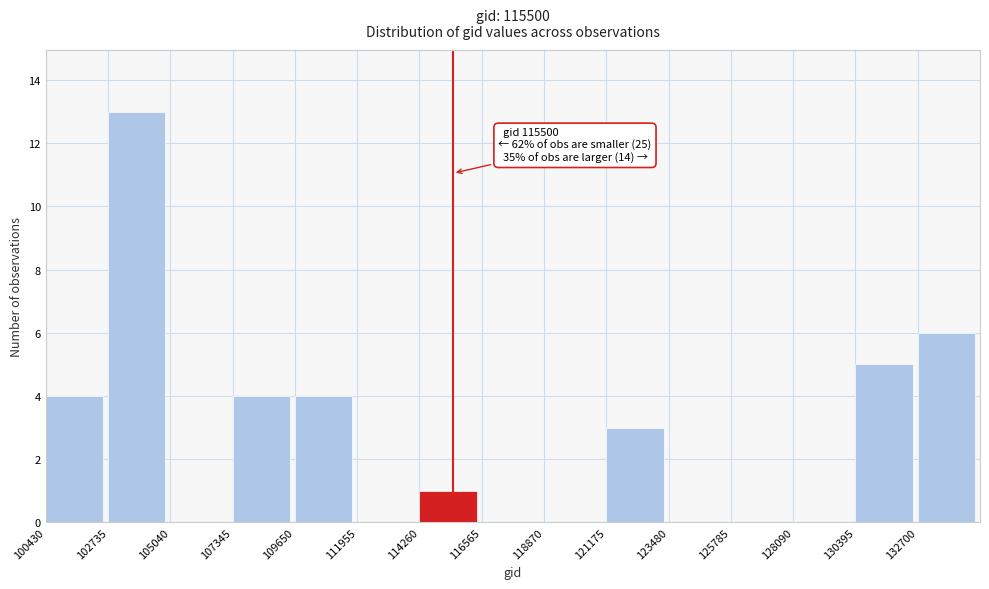

Over which range of the x-axis is the bar tallest?

102500 to 105000